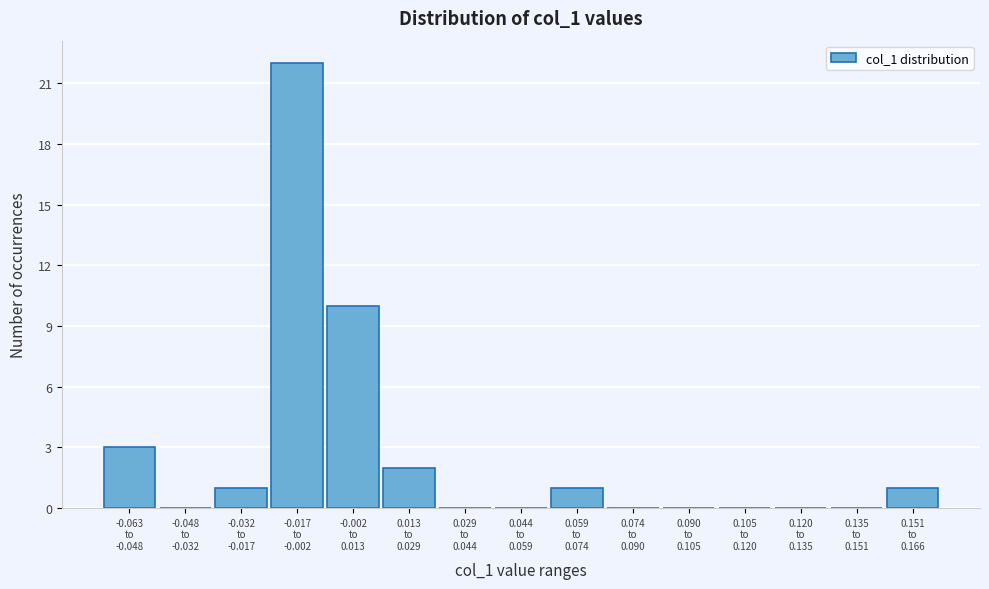

What is the greatest value displayed?

22